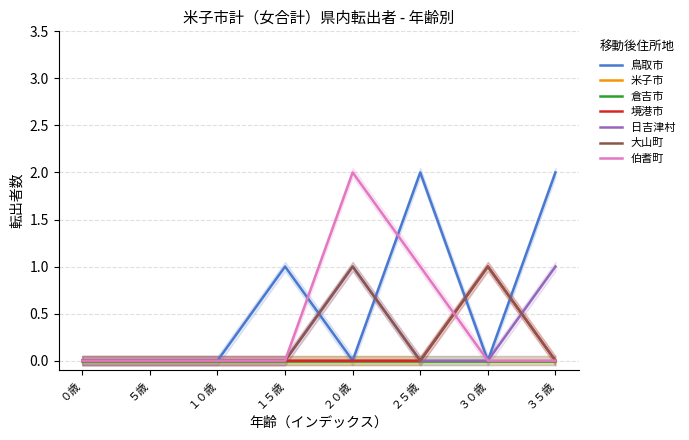

What is the label of the 7th point from the left?

３０歳